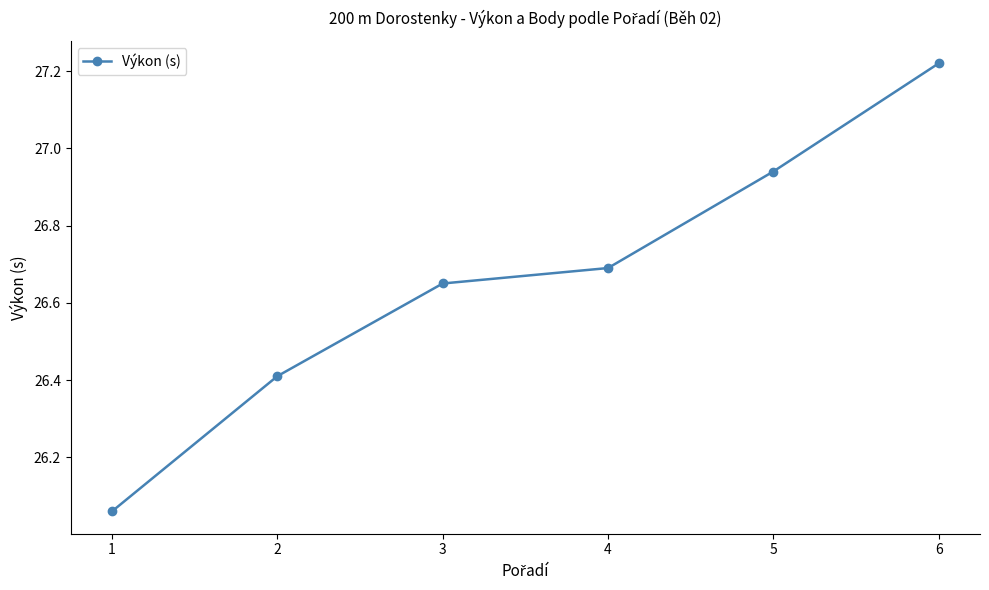

How many lines are shown in the chart?

1